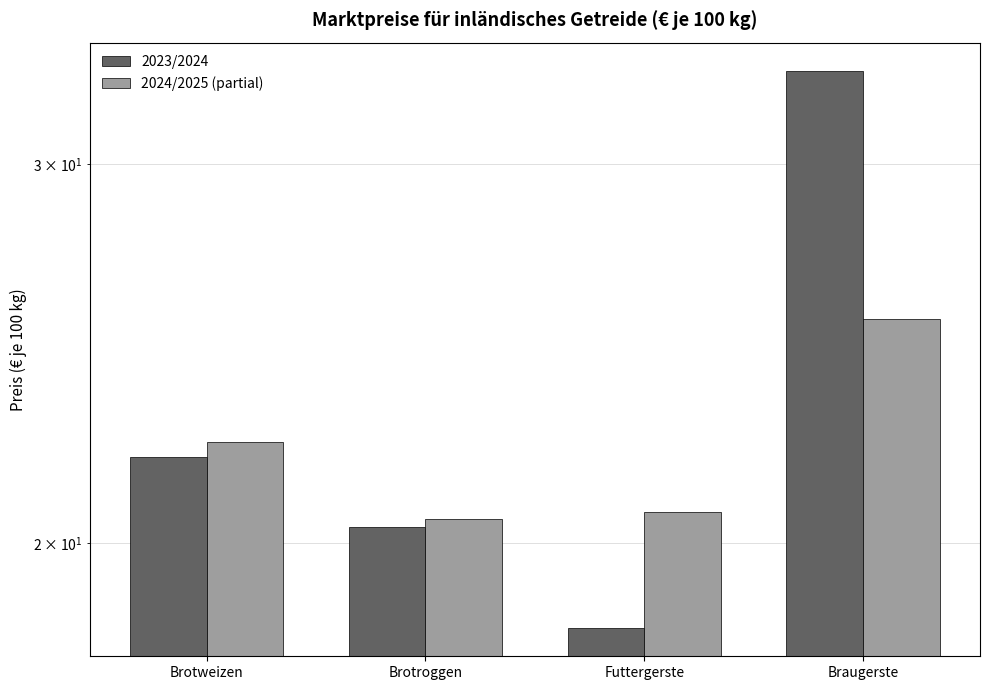

Is the value of 2024/2025 (partial) at Futtergerste greater than the value of 2023/2024 at Brotweizen?

No